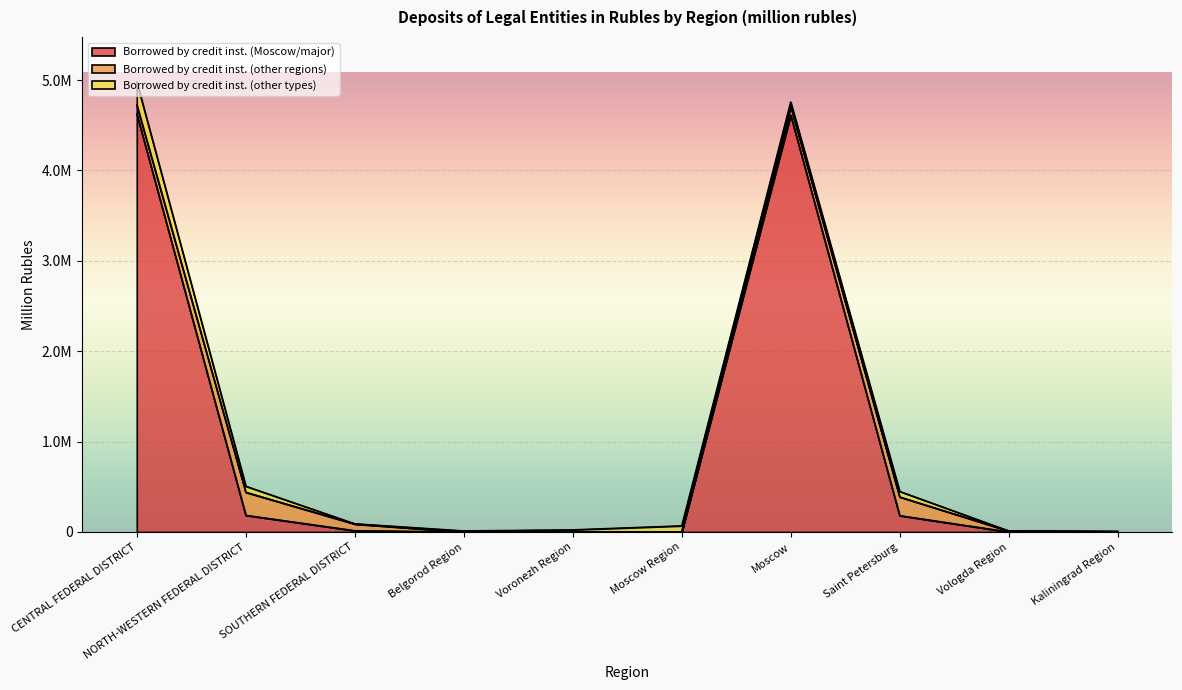

True or false: Borrowed by credit inst. (other regions) has a value of 350946 at Saint Petersburg.

False